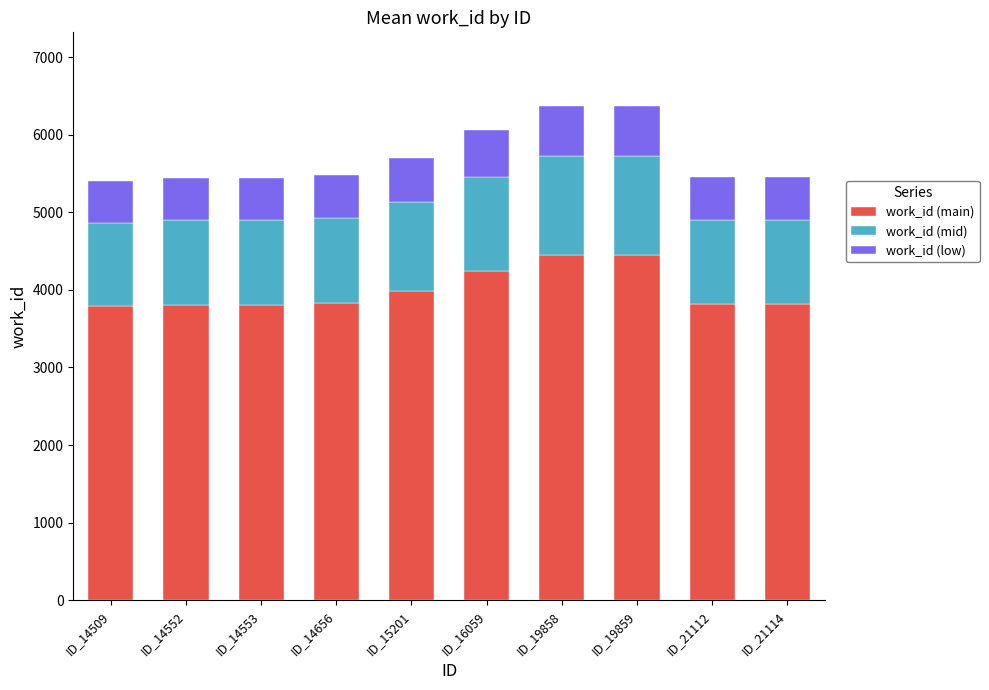

What is the total value across all series at ID_15201?

5701.0